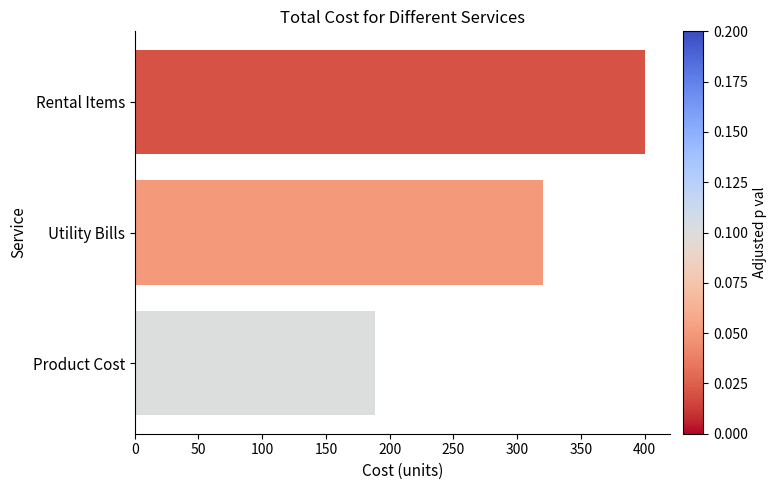

Reading bottom to top, list all the values displayed in this chart.

188.4	320.0	400.0